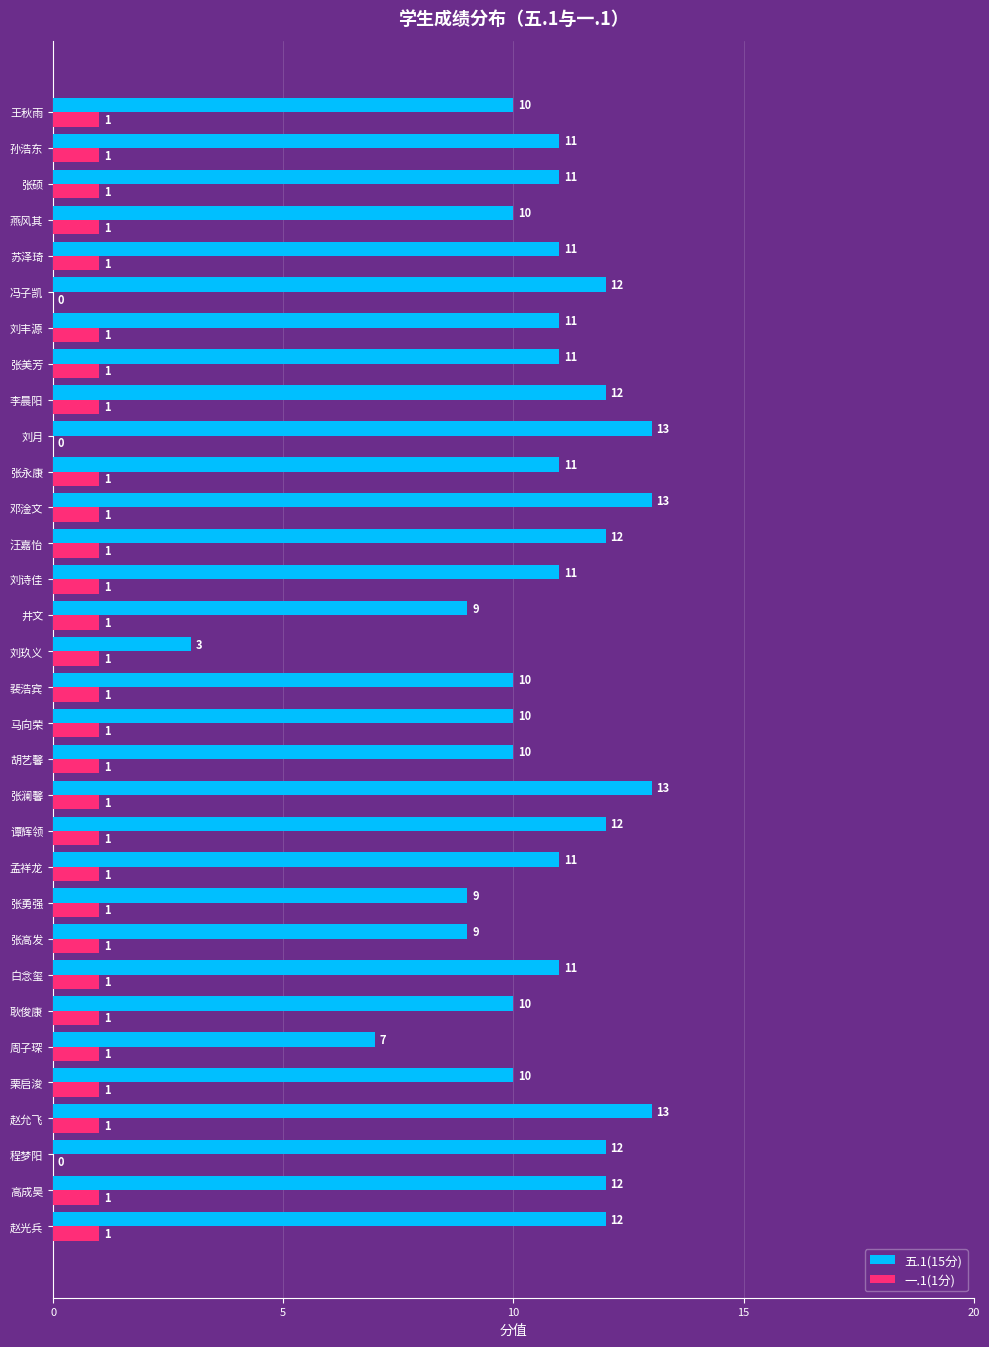

Between 栗启浚 and 刘玖义, which series saw the biggest shift?

五.1(15分)